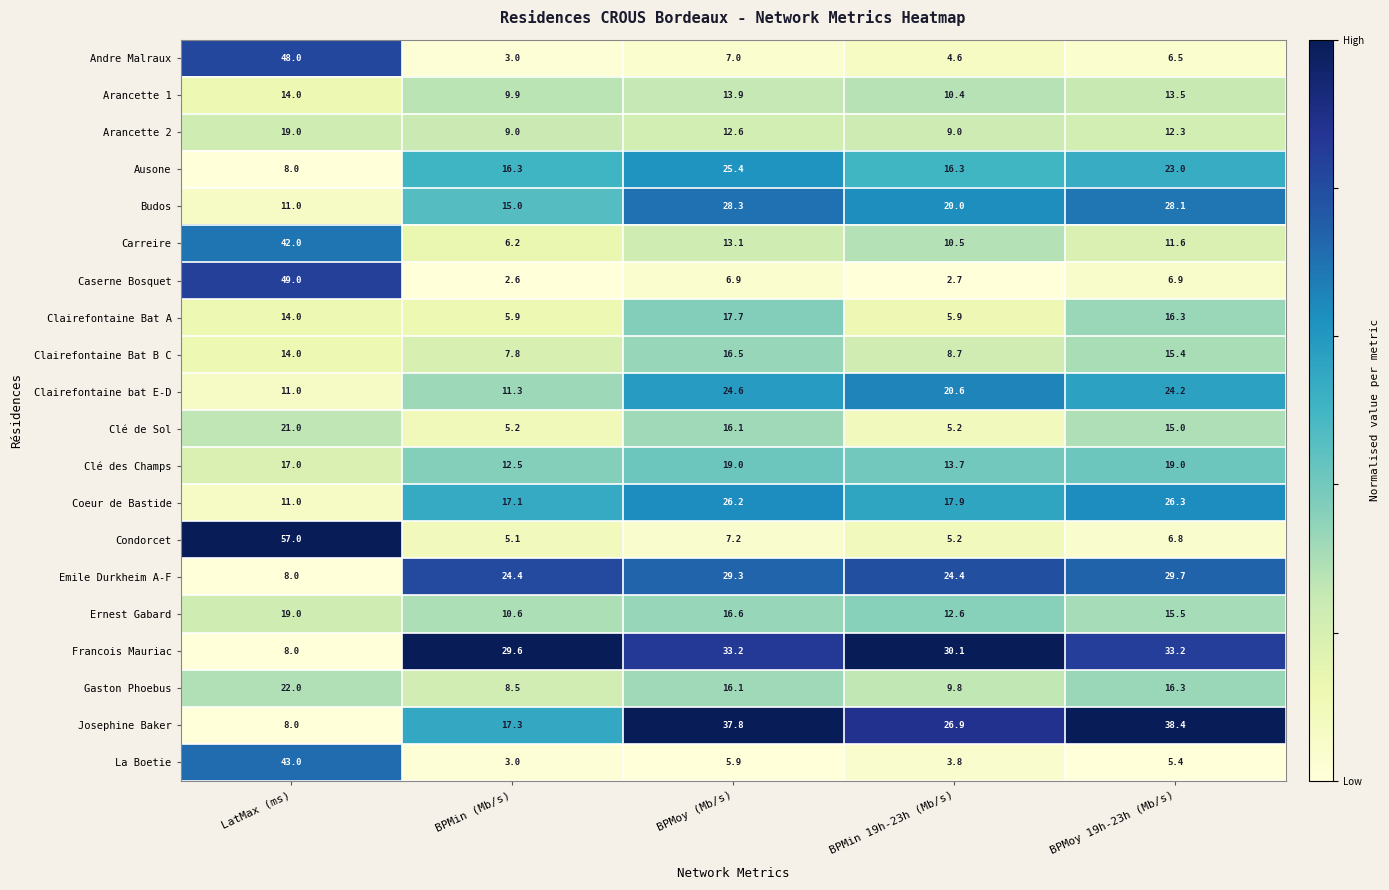

The Clé de Sol series shows 5.2 at BPMin (Mb/s). True or false?

True